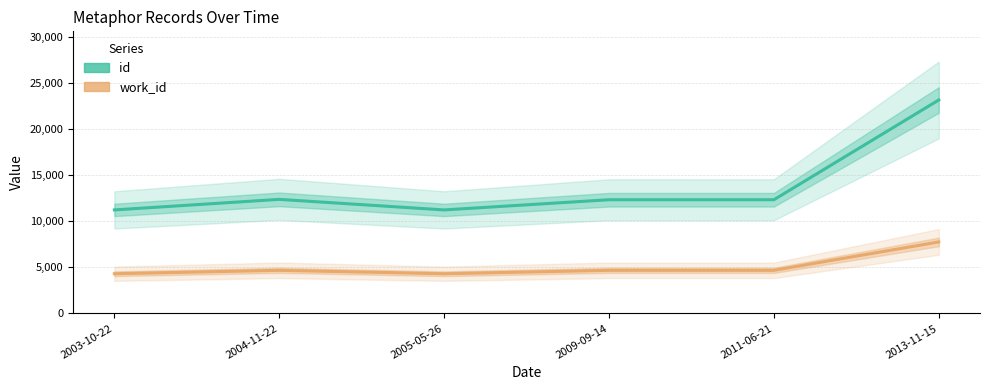

At which category does work_id reach its first local peak?

2004-11-22